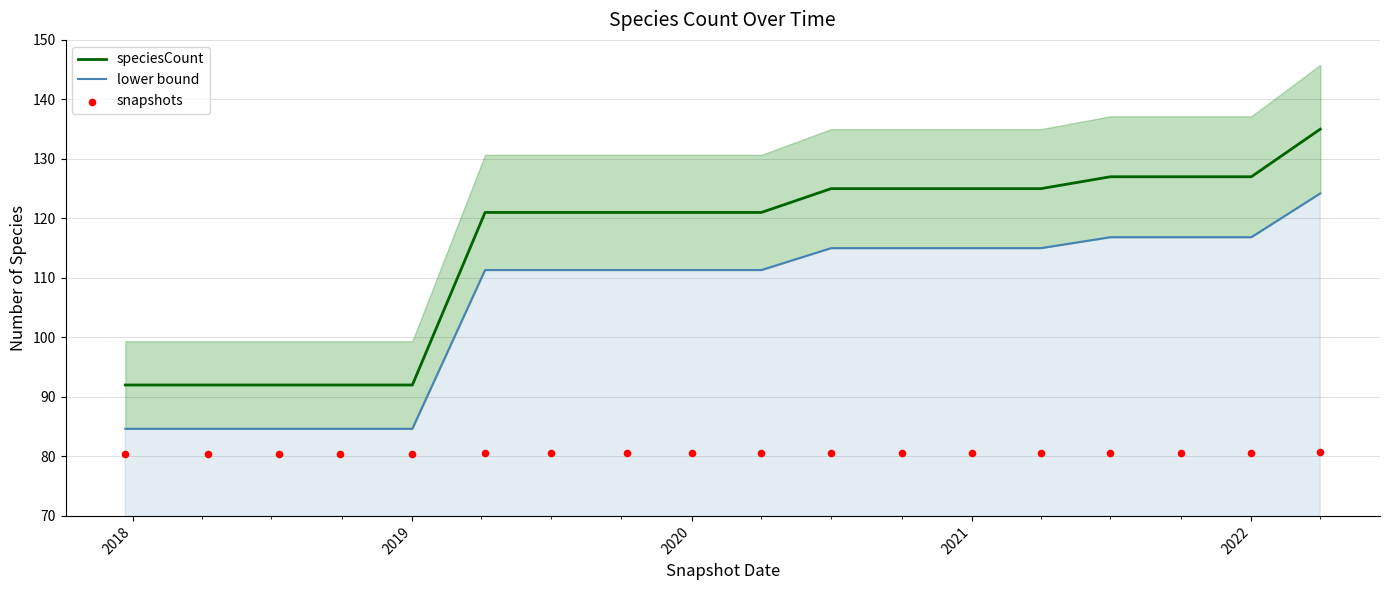

Which series contains the highest Y value?

speciesCount